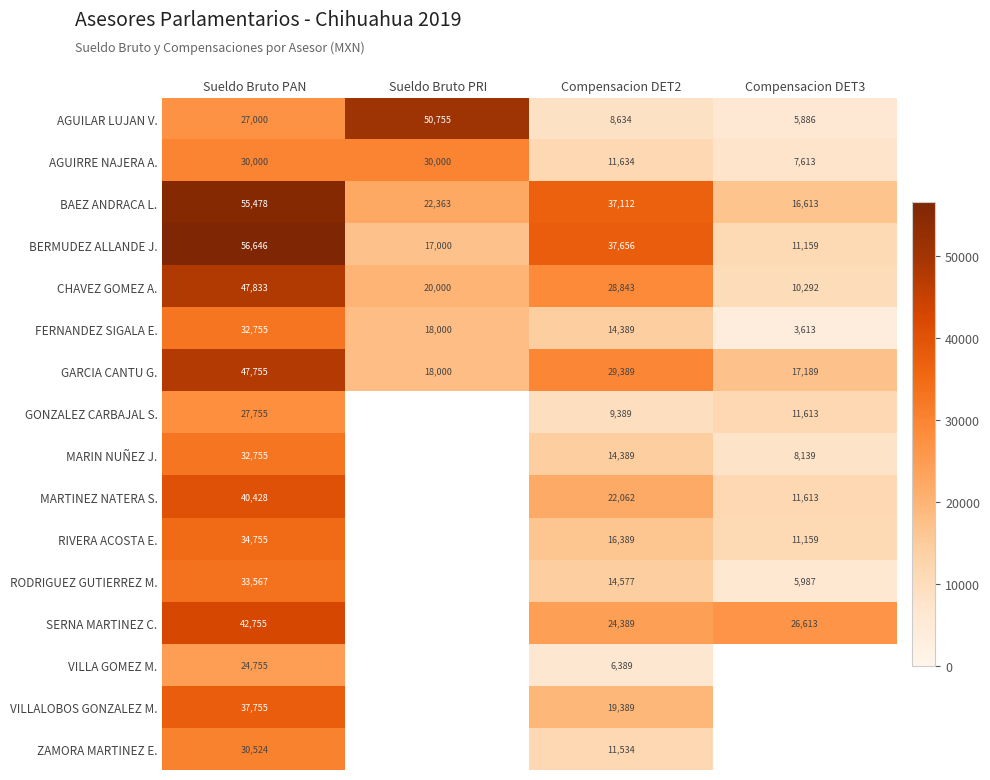

What is the spread (max minus min) of values at Compensacion DET2?

31267